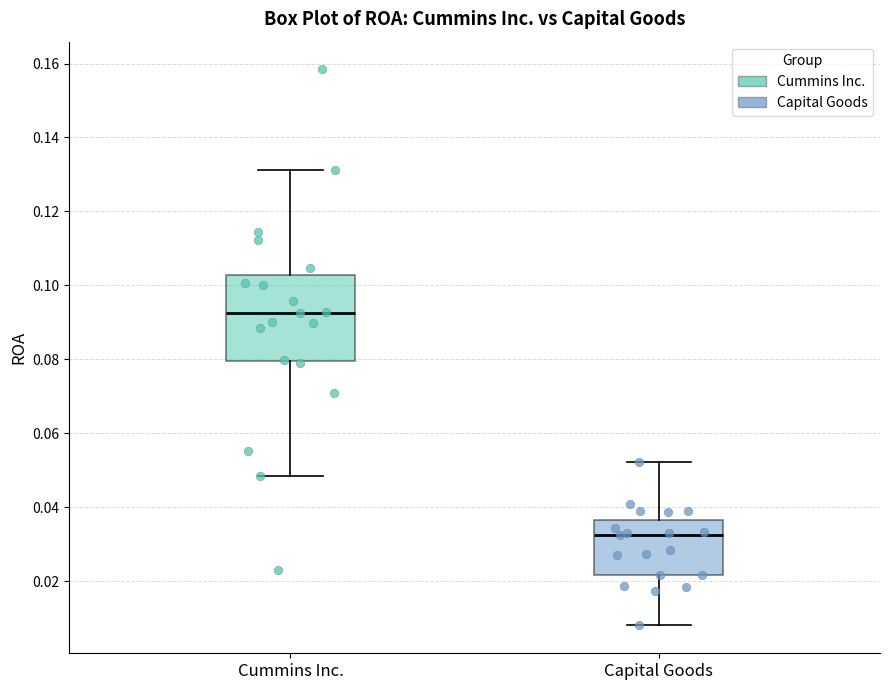

Which box has the highest median line?

Cummins Inc.